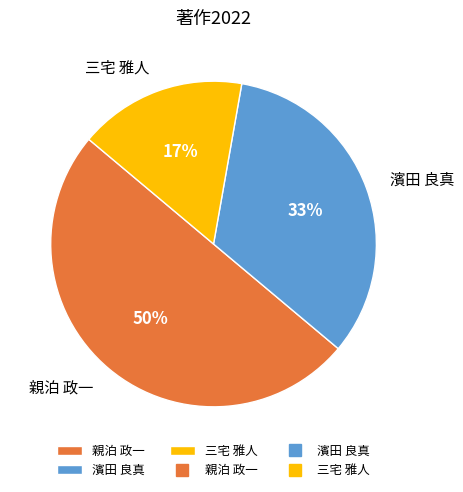

What is the largest slice in the pie chart?

親泊 政一